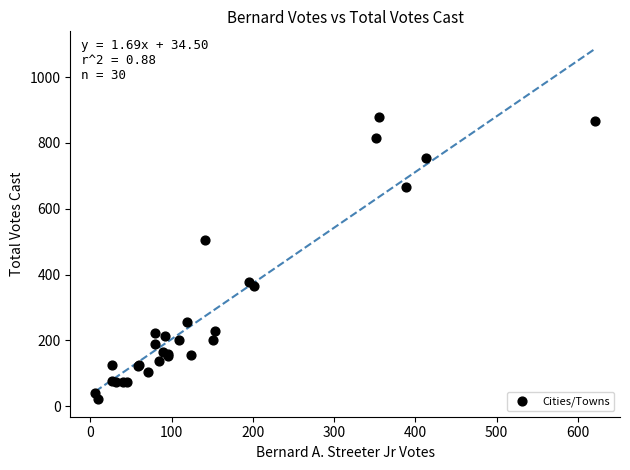

What Y value in the scatter plot is closest to 450?

504